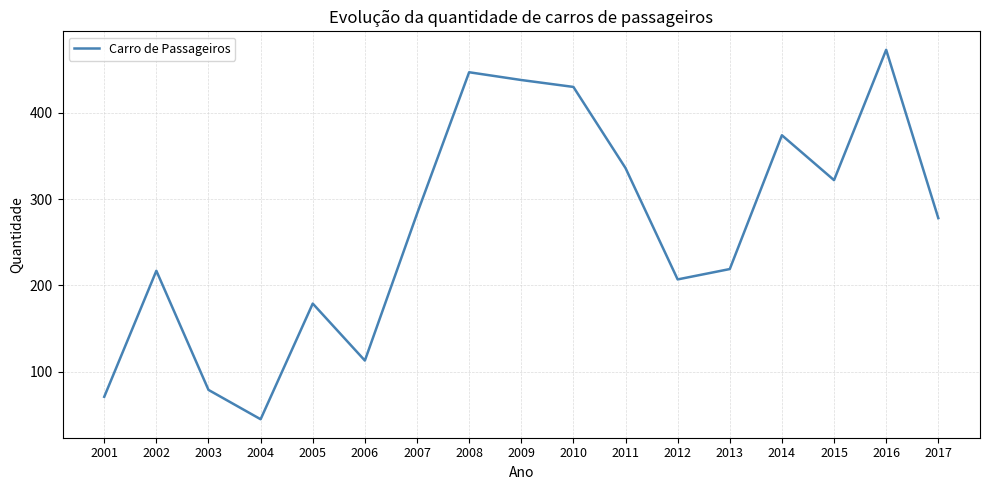

Is it true that the value at 2001 is 39?

False